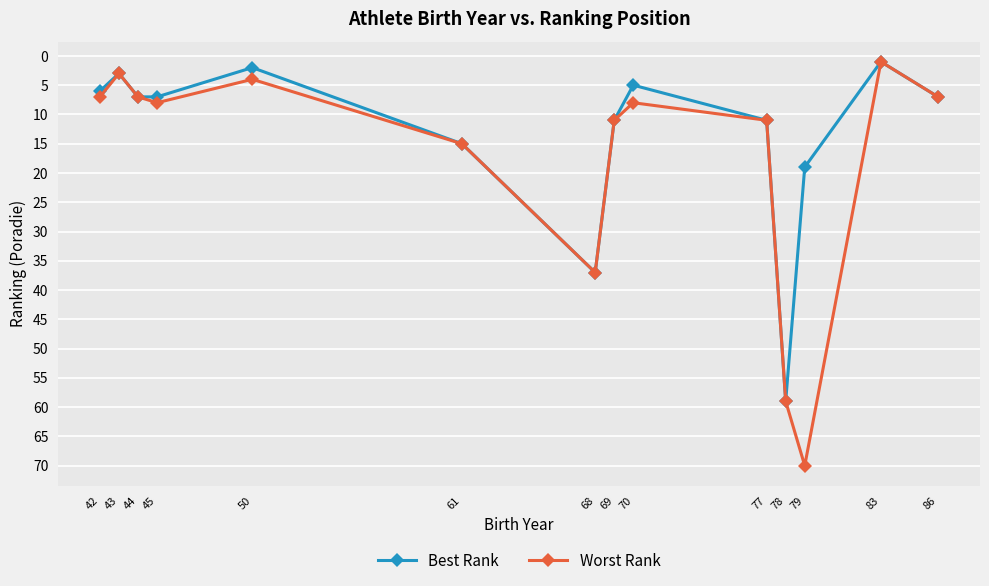

At how many categories does at least one series exceed 30?

3